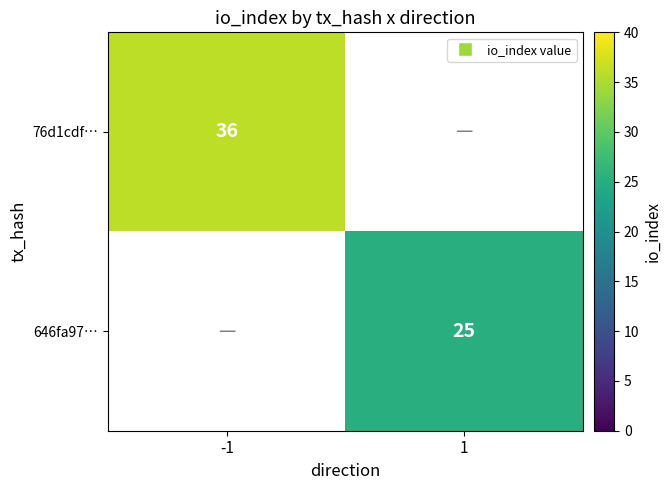

Between 1 and -1, which is larger?

-1